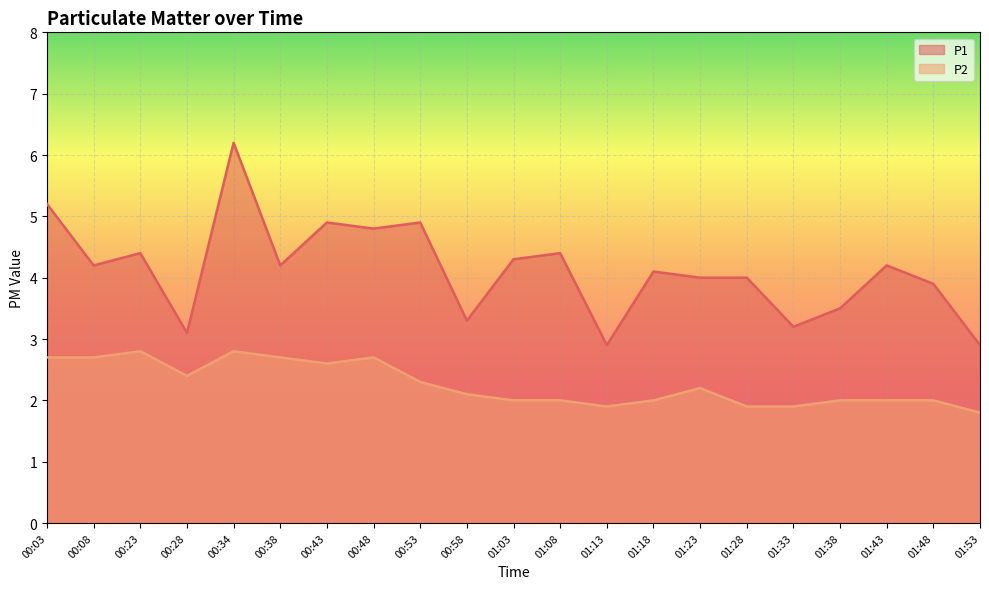

How many data points in P2 are above 2?

11